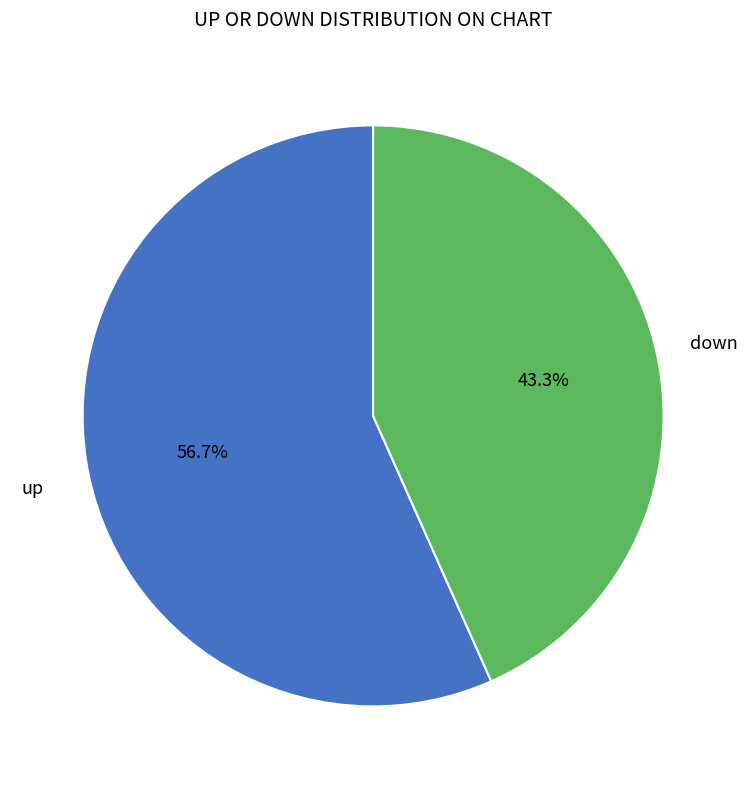

To the nearest percent, what is the difference between the largest and smallest slice percentages?

13%